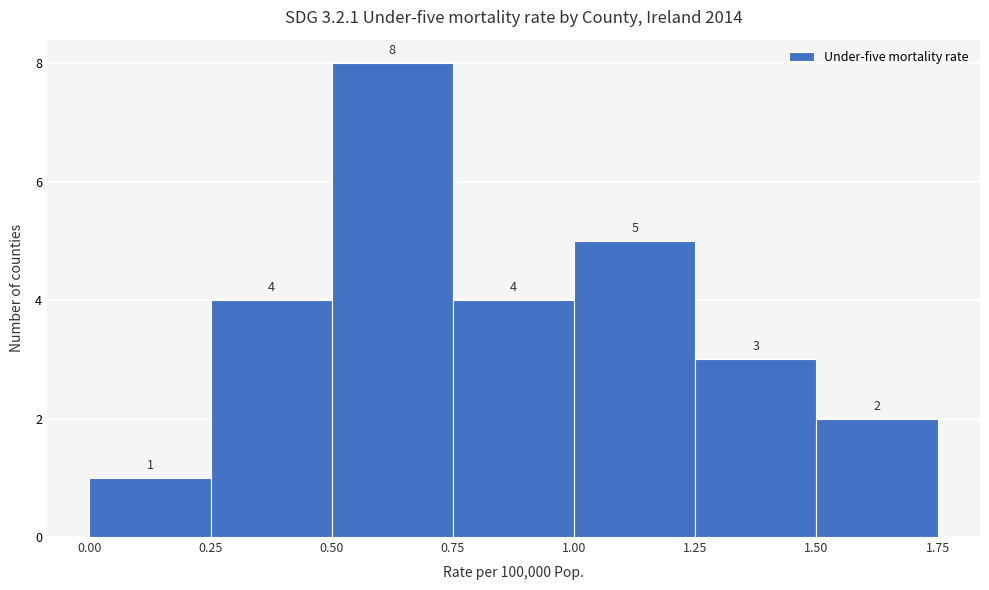

Reading left to right, list every bar in this chart as the range it spans on the x-axis followed by its height.

0.00 to 0.25: 1
0.25 to 0.50: 4
0.50 to 0.75: 8
0.75 to 1.00: 4
1.00 to 1.25: 5
1.25 to 1.50: 3
1.50 to 1.75: 2